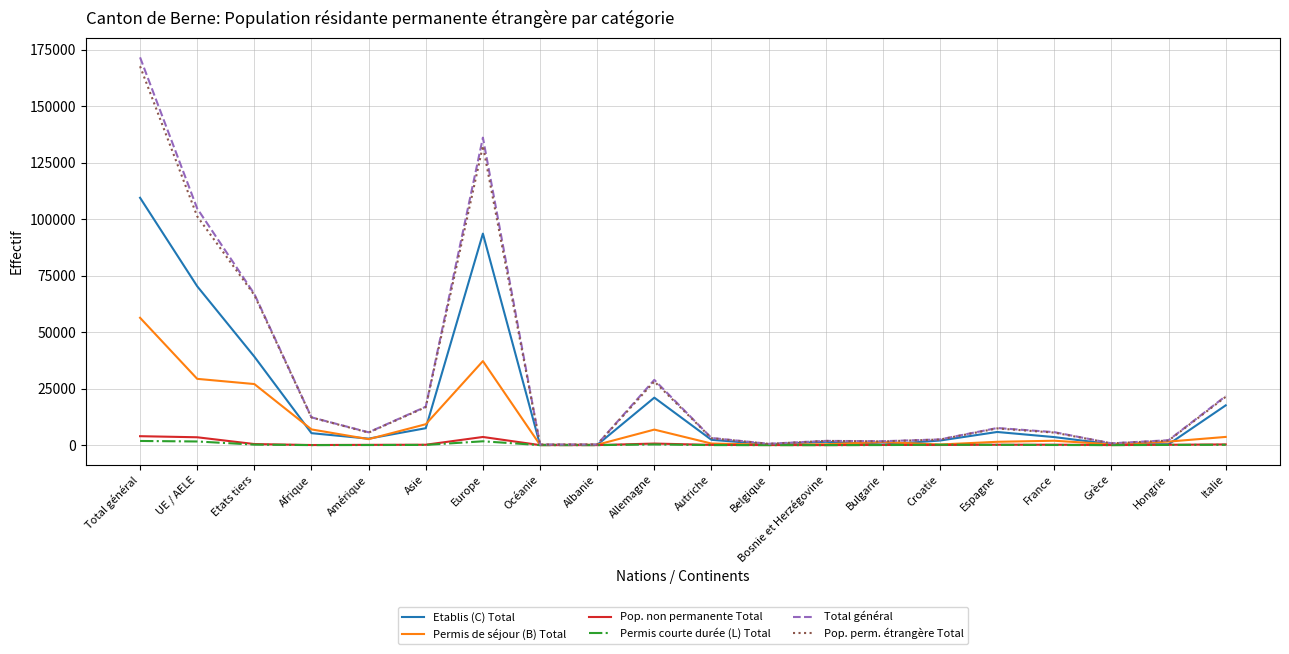

Which series has the widest spread of values?

Total général